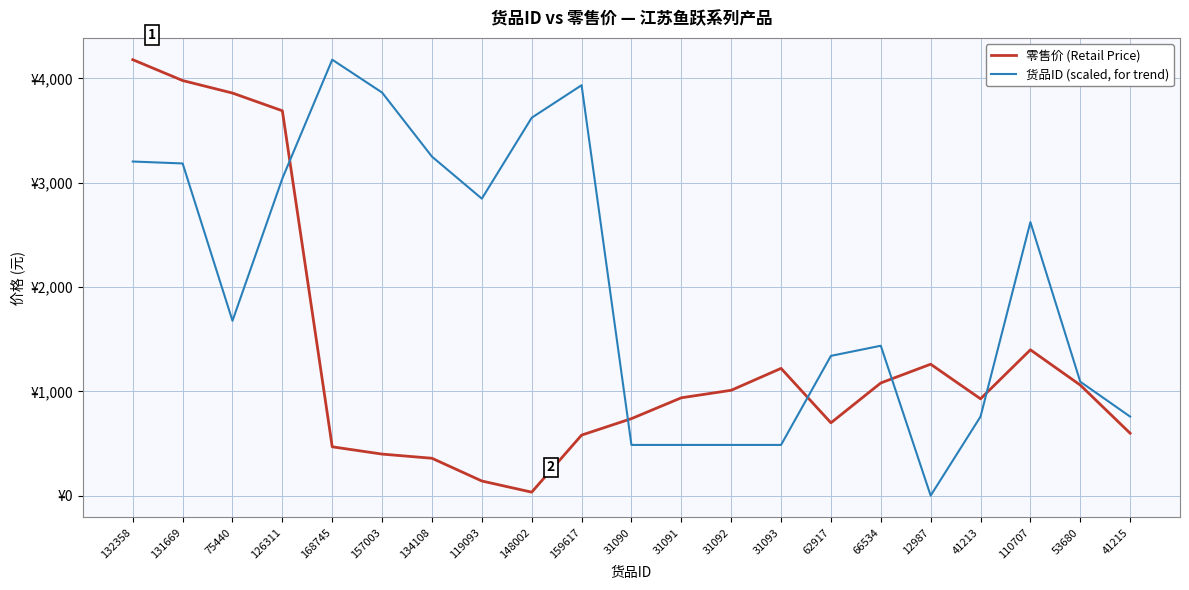

What is the difference between the maximum and second lowest values in the 货品ID (scaled, for trend) series?

3694.2